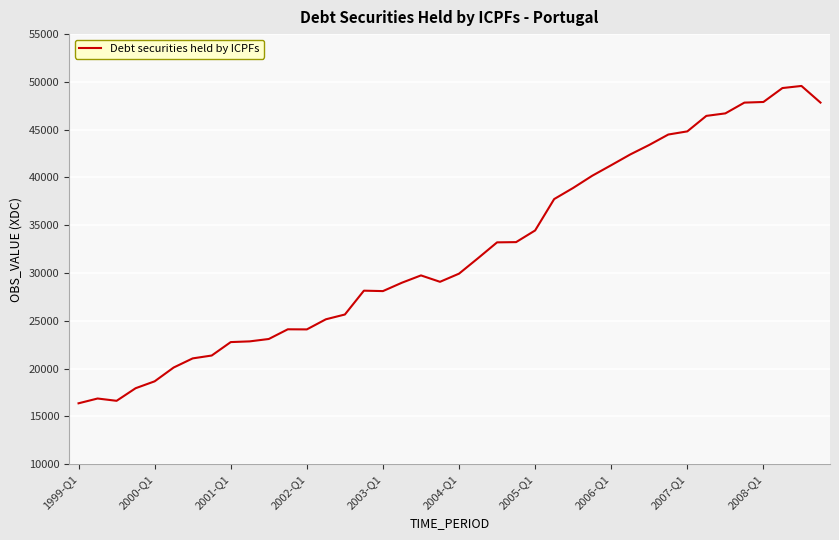

How many values are below 29939?

20